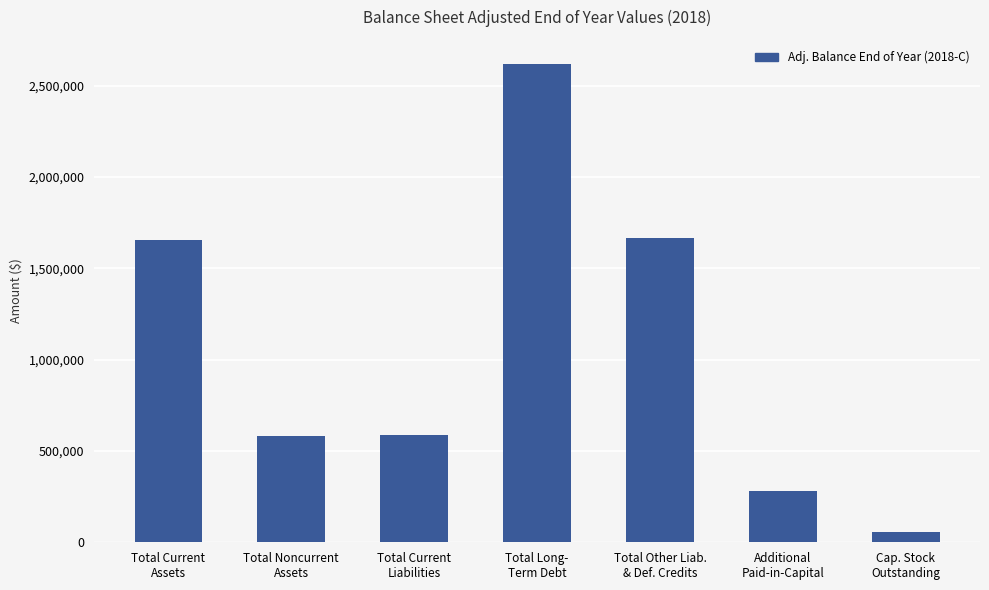

What is the sum of the values at Total Current
Assets and Additional
Paid-in-Capital?

1934403